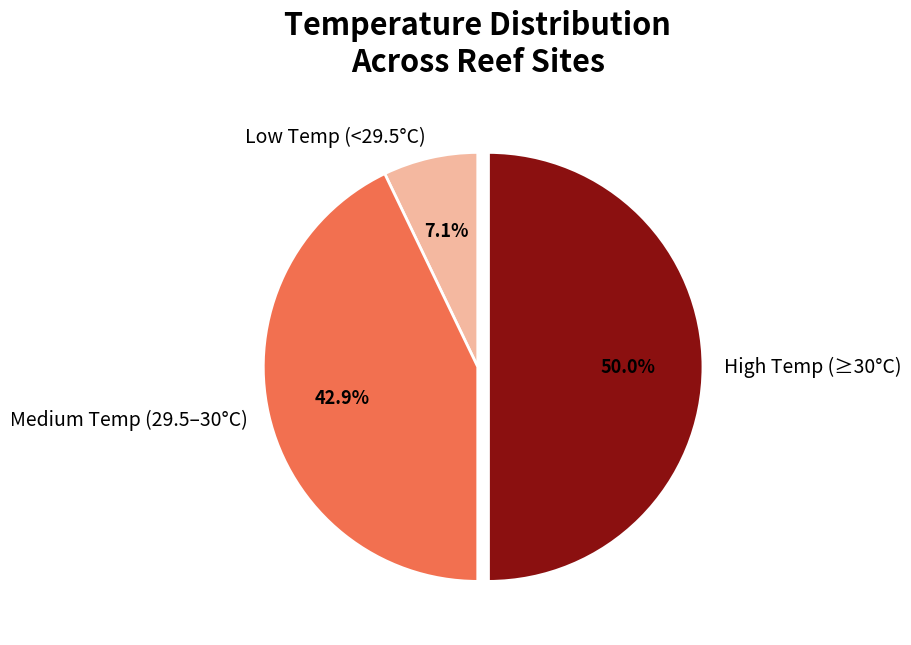

Rank the categories by value from highest to lowest.

High Temp (≥30°C), Medium Temp (29.5–30°C), Low Temp (<29.5°C)